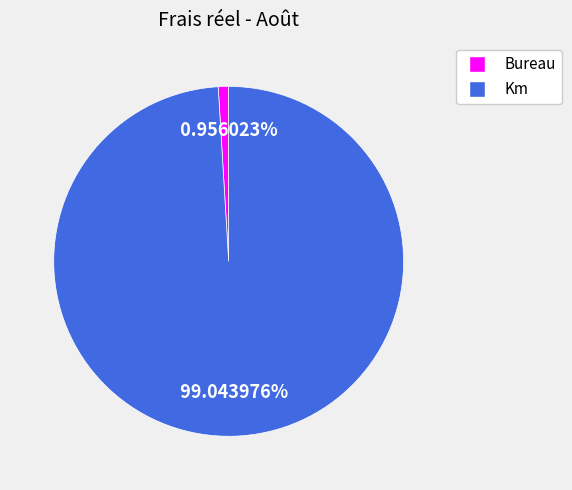

What percentage is the Km slice, to the nearest percent?

99%